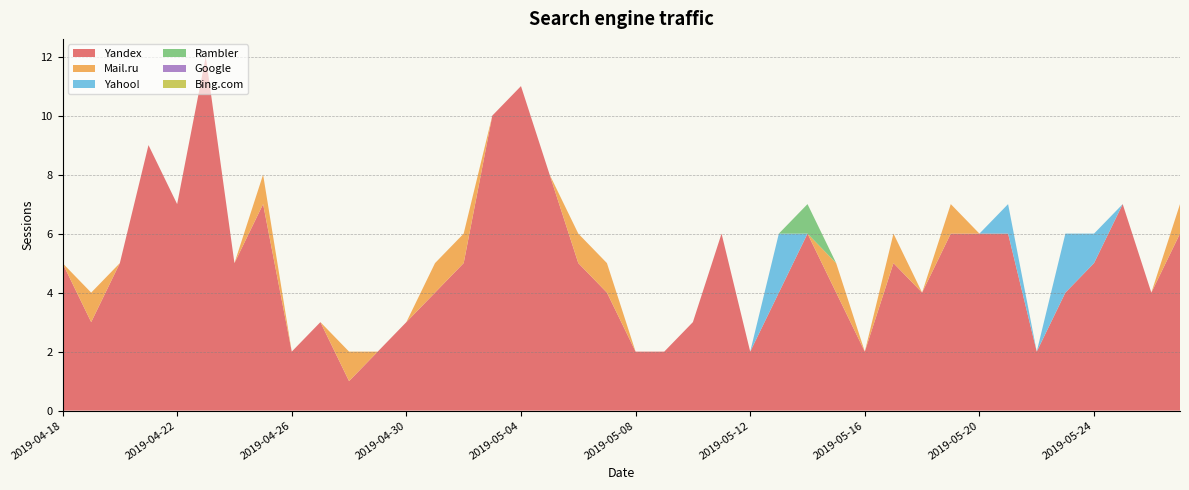

Reading left to right, what are all the values shown in this chart?

Yandex: 2019-05-27=6	2019-05-26=4	2019-05-25=7	2019-05-24=5	2019-05-23=4	2019-05-22=2	2019-05-21=6	2019-05-20=6	2019-05-19=6	2019-05-18=4	2019-05-17=5	2019-05-16=2	2019-05-15=4	2019-05-14=6	2019-05-13=4	2019-05-12=2	2019-05-11=6	2019-05-10=3	2019-05-09=2	2019-05-08=2	2019-05-07=4	2019-05-06=5	2019-05-05=8	2019-05-04=11	2019-05-03=10	2019-05-02=5	2019-05-01=4	2019-04-30=3	2019-04-29=2	2019-04-28=1	2019-04-27=3	2019-04-26=2	2019-04-25=7	2019-04-24=5	2019-04-23=12	2019-04-22=7	2019-04-21=9	2019-04-20=5	2019-04-19=3	2019-04-18=5
Mail.ru: 2019-05-27=1	2019-05-26=0	2019-05-25=0	2019-05-24=0	2019-05-23=0	2019-05-22=0	2019-05-21=0	2019-05-20=0	2019-05-19=1	2019-05-18=0	2019-05-17=1	2019-05-16=0	2019-05-15=1	2019-05-14=0	2019-05-13=0	2019-05-12=0	2019-05-11=0	2019-05-10=0	2019-05-09=0	2019-05-08=0	2019-05-07=1	2019-05-06=1	2019-05-05=0	2019-05-04=0	2019-05-03=0	2019-05-02=1	2019-05-01=1	2019-04-30=0	2019-04-29=0	2019-04-28=1	2019-04-27=0	2019-04-26=0	2019-04-25=1	2019-04-24=0	2019-04-23=0	2019-04-22=0	2019-04-21=0	2019-04-20=0	2019-04-19=1	2019-04-18=0
Yahoo!: 2019-05-27=0	2019-05-26=0	2019-05-25=0	2019-05-24=1	2019-05-23=2	2019-05-22=0	2019-05-21=1	2019-05-20=0	2019-05-19=0	2019-05-18=0	2019-05-17=0	2019-05-16=0	2019-05-15=0	2019-05-14=0	2019-05-13=2	2019-05-12=0	2019-05-11=0	2019-05-10=0	2019-05-09=0	2019-05-08=0	2019-05-07=0	2019-05-06=0	2019-05-05=0	2019-05-04=0	2019-05-03=0	2019-05-02=0	2019-05-01=0	2019-04-30=0	2019-04-29=0	2019-04-28=0	2019-04-27=0	2019-04-26=0	2019-04-25=0	2019-04-24=0	2019-04-23=0	2019-04-22=0	2019-04-21=0	2019-04-20=0	2019-04-19=0	2019-04-18=0
Rambler: 2019-05-27=0	2019-05-26=0	2019-05-25=0	2019-05-24=0	2019-05-23=0	2019-05-22=0	2019-05-21=0	2019-05-20=0	2019-05-19=0	2019-05-18=0	2019-05-17=0	2019-05-16=0	2019-05-15=0	2019-05-14=1	2019-05-13=0	2019-05-12=0	2019-05-11=0	2019-05-10=0	2019-05-09=0	2019-05-08=0	2019-05-07=0	2019-05-06=0	2019-05-05=0	2019-05-04=0	2019-05-03=0	2019-05-02=0	2019-05-01=0	2019-04-30=0	2019-04-29=0	2019-04-28=0	2019-04-27=0	2019-04-26=0	2019-04-25=0	2019-04-24=0	2019-04-23=0	2019-04-22=0	2019-04-21=0	2019-04-20=0	2019-04-19=0	2019-04-18=0
Google: 2019-05-27=0	2019-05-26=0	2019-05-25=0	2019-05-24=0	2019-05-23=0	2019-05-22=0	2019-05-21=0	2019-05-20=0	2019-05-19=0	2019-05-18=0	2019-05-17=0	2019-05-16=0	2019-05-15=0	2019-05-14=0	2019-05-13=0	2019-05-12=0	2019-05-11=0	2019-05-10=0	2019-05-09=0	2019-05-08=0	2019-05-07=0	2019-05-06=0	2019-05-05=0	2019-05-04=0	2019-05-03=0	2019-05-02=0	2019-05-01=0	2019-04-30=0	2019-04-29=0	2019-04-28=0	2019-04-27=0	2019-04-26=0	2019-04-25=0	2019-04-24=0	2019-04-23=0	2019-04-22=0	2019-04-21=0	2019-04-20=0	2019-04-19=0	2019-04-18=0
Bing.com: 2019-05-27=0	2019-05-26=0	2019-05-25=0	2019-05-24=0	2019-05-23=0	2019-05-22=0	2019-05-21=0	2019-05-20=0	2019-05-19=0	2019-05-18=0	2019-05-17=0	2019-05-16=0	2019-05-15=0	2019-05-14=0	2019-05-13=0	2019-05-12=0	2019-05-11=0	2019-05-10=0	2019-05-09=0	2019-05-08=0	2019-05-07=0	2019-05-06=0	2019-05-05=0	2019-05-04=0	2019-05-03=0	2019-05-02=0	2019-05-01=0	2019-04-30=0	2019-04-29=0	2019-04-28=0	2019-04-27=0	2019-04-26=0	2019-04-25=0	2019-04-24=0	2019-04-23=0	2019-04-22=0	2019-04-21=0	2019-04-20=0	2019-04-19=0	2019-04-18=0